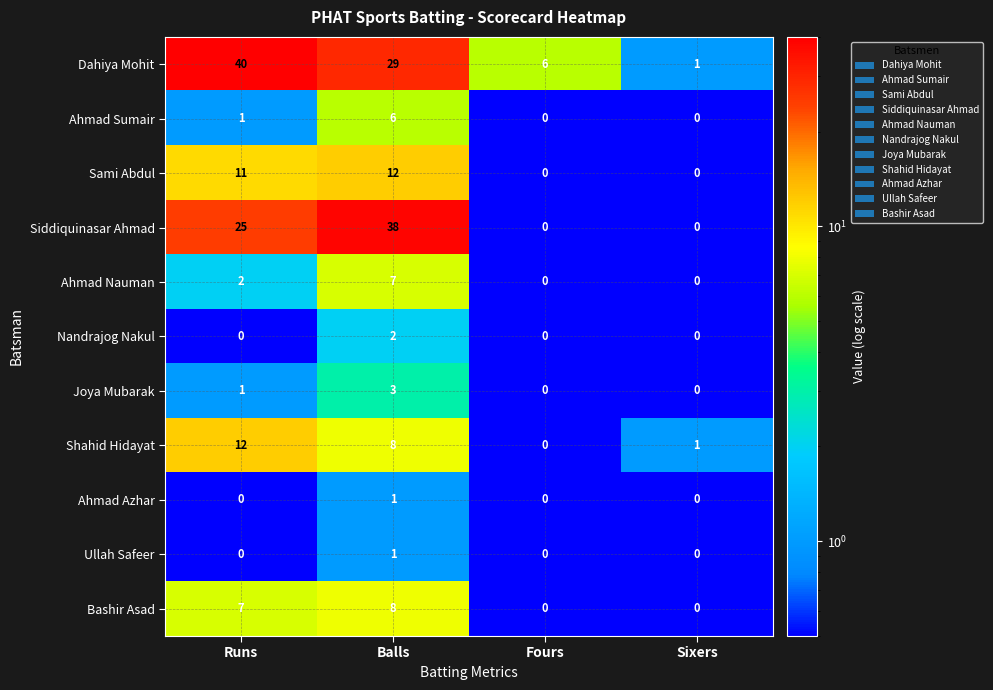

Is it true that Siddiquinasar Ahmad equals 11 at Fours?

False